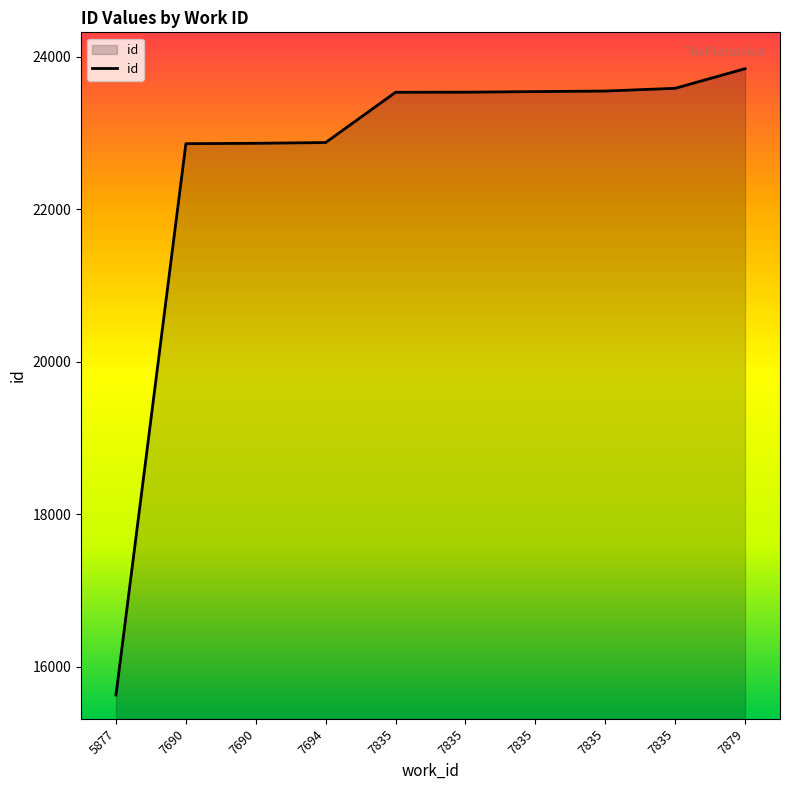

Is it true that the value at 7835 is 23548?

True